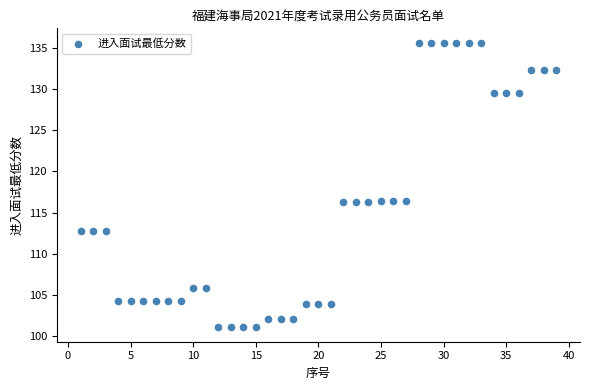

What is the range of Y values (max minus min)?

34.7